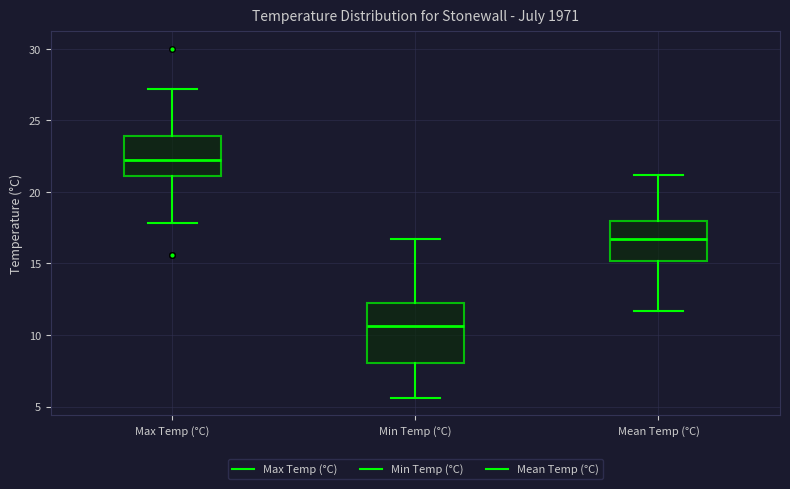

Which box is the tallest, from its lower edge to its upper edge?

Min Temp (°C)